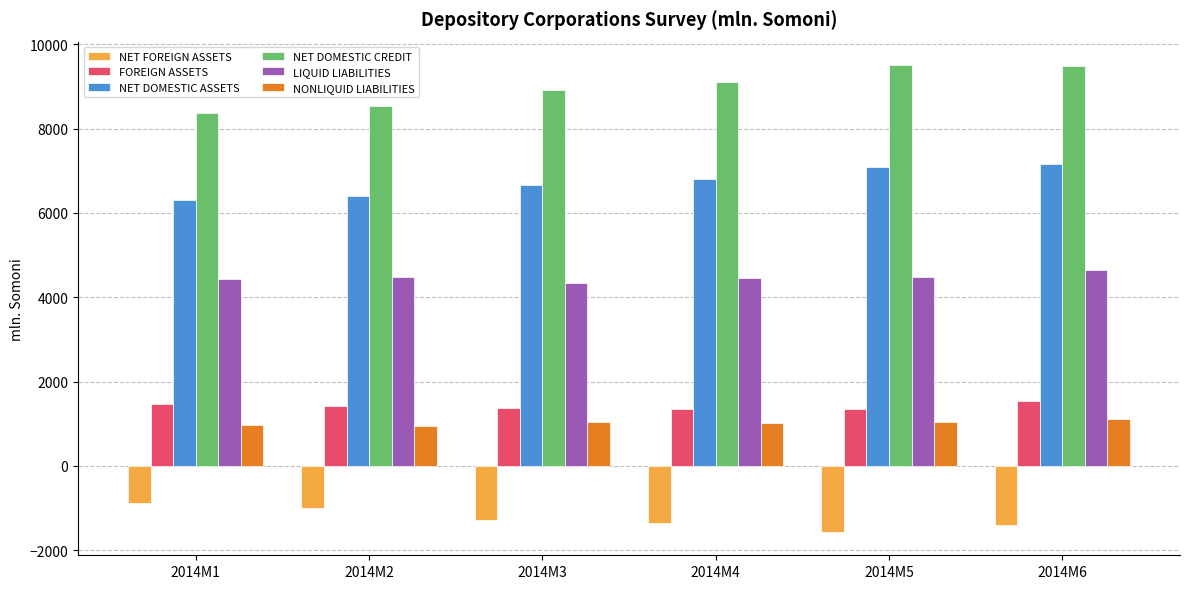

What is the difference between the LIQUID LIABILITIES values at 2014M1 and 2014M5?

53.1